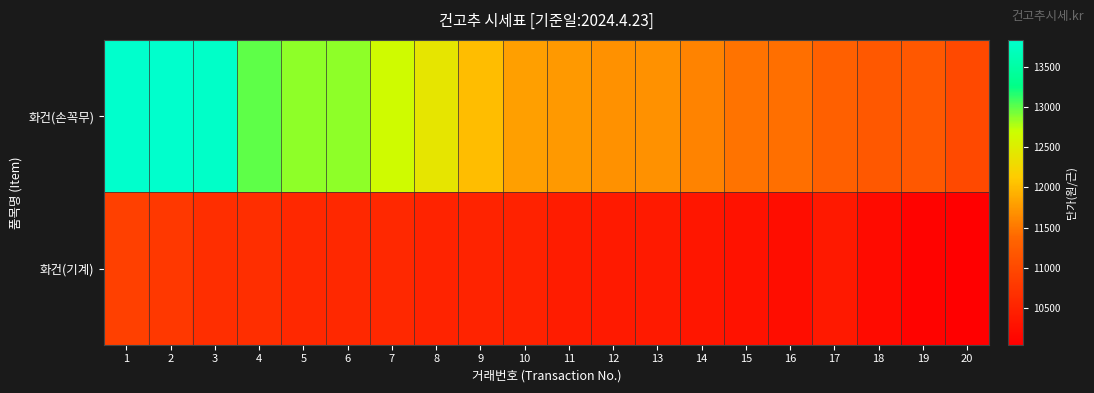

Count the number of categories in the chart.

20